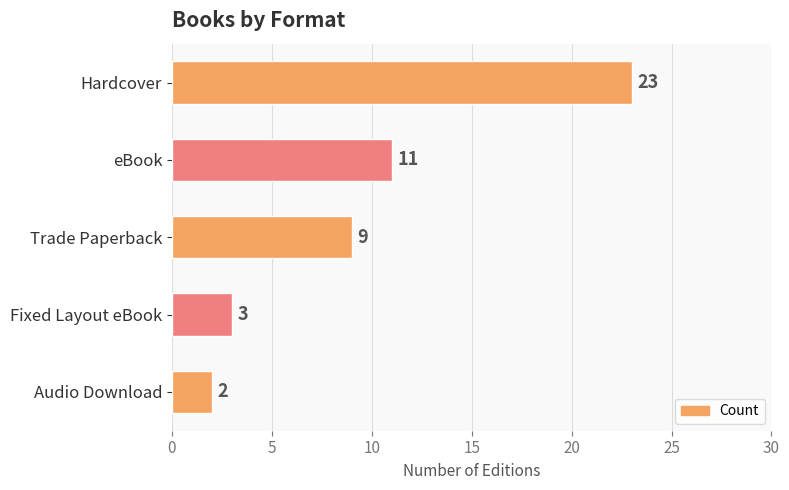

The value at Audio Download is 2. True or false?

True